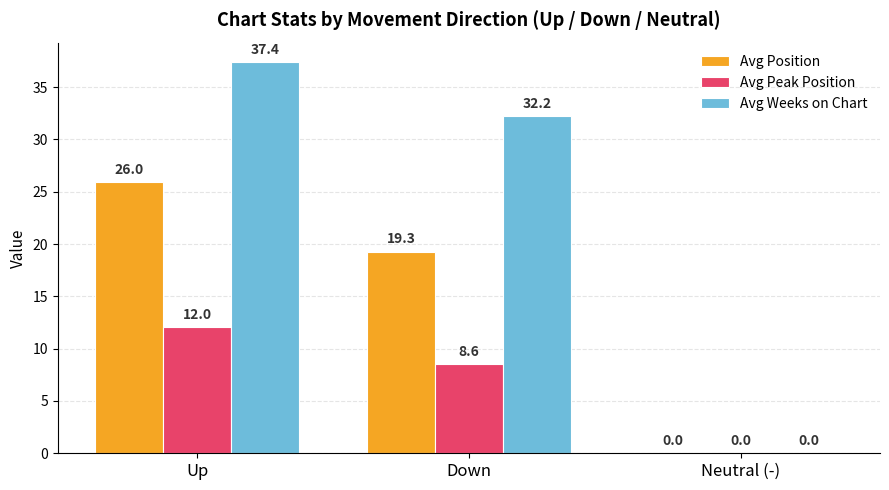

Which series changed the most between Up and Neutral (-)?

Avg Weeks on Chart